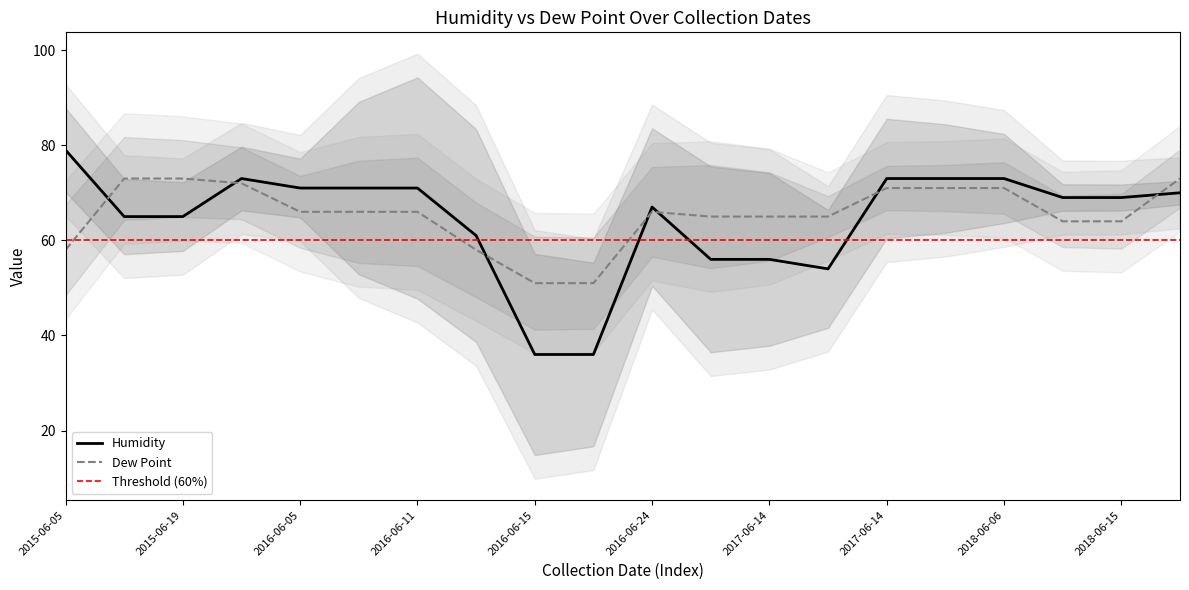

How many lines are shown in the chart?

2